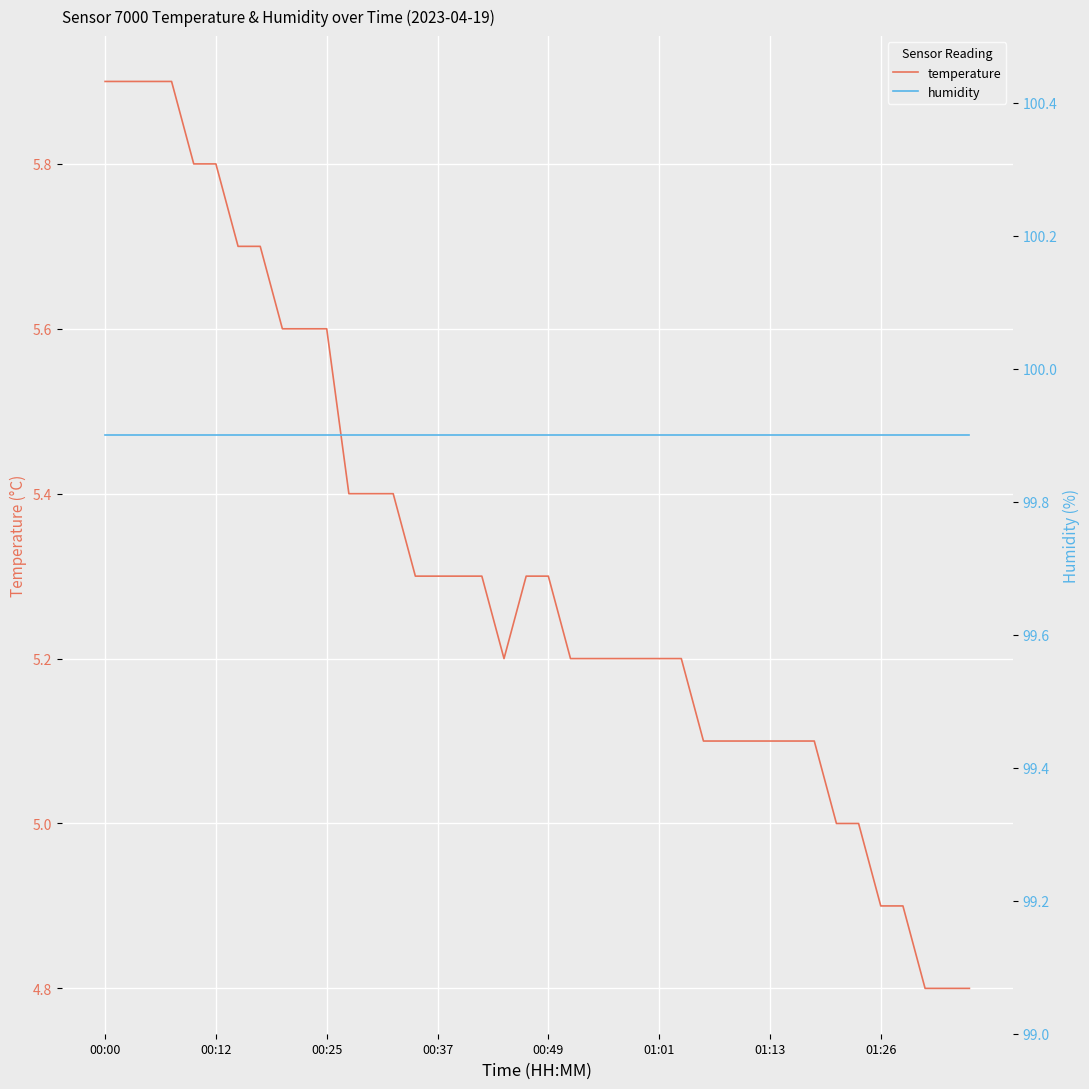

Which has a higher value, 22 or 19?

19